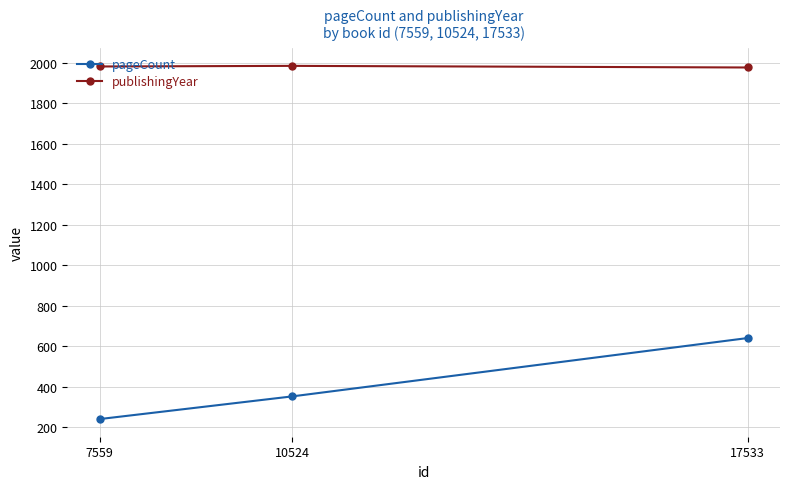

What are all the series names shown in the legend?

pageCount, publishingYear